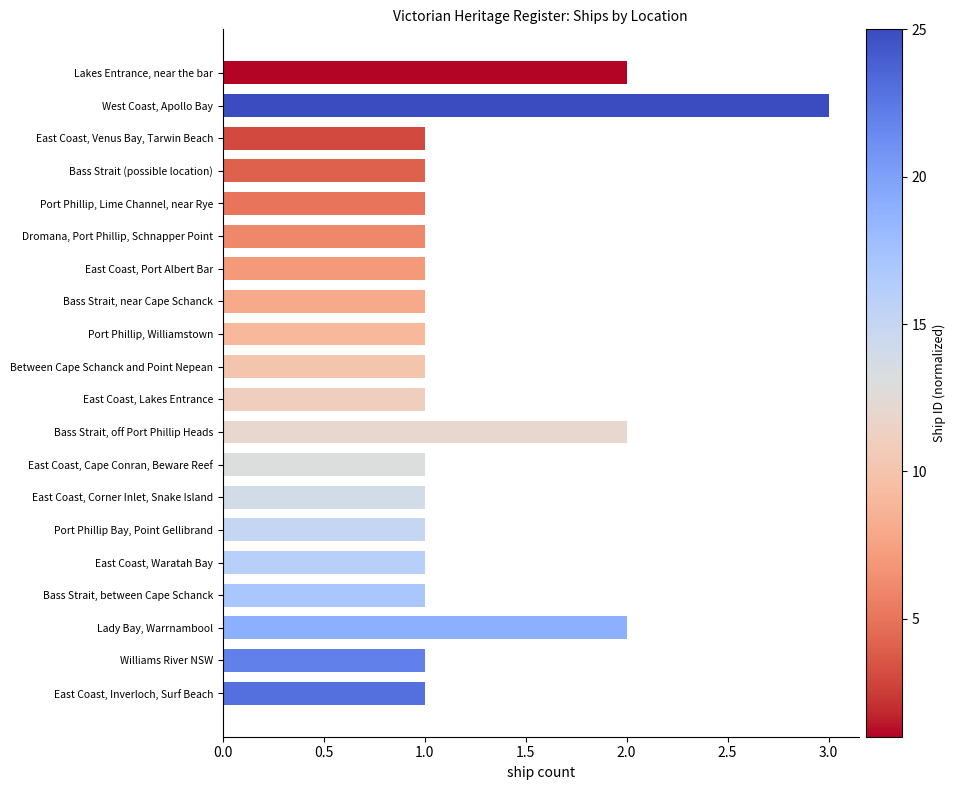

What is the maximum value shown in the chart?

3